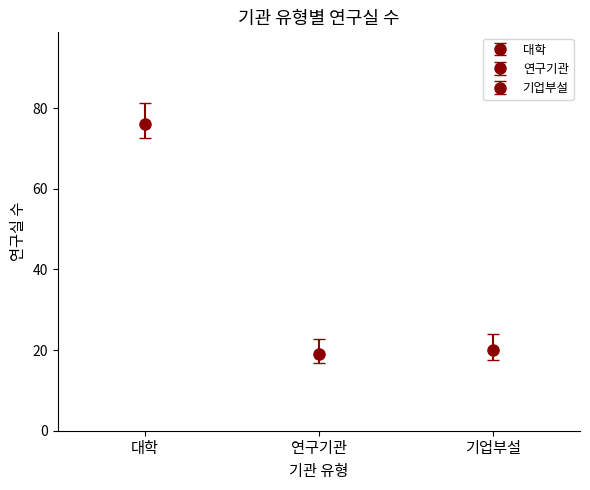

True or false: 기업부설 has a value of 20 at 4.

True